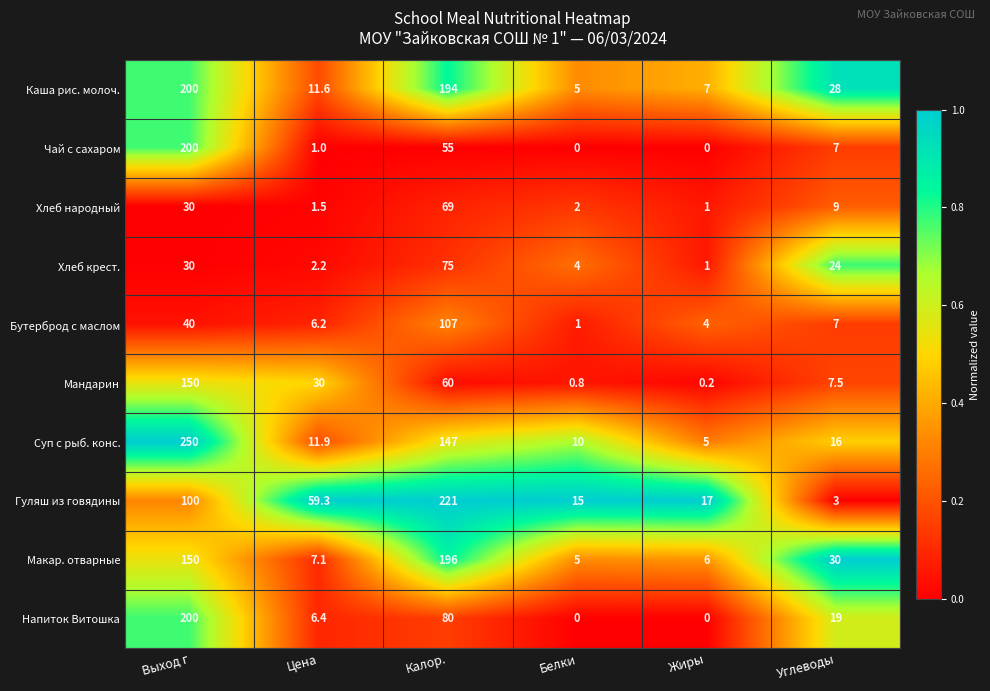

Which category has the highest value in the Макар. отварные series?

Калор.